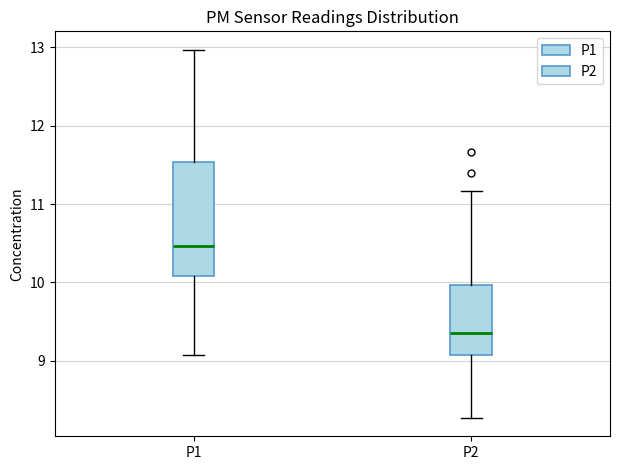

Where is the lower edge of the box for P2 on the y-axis? The values are not printed on the chart, so give them approximately, as read against the axis.

9.1